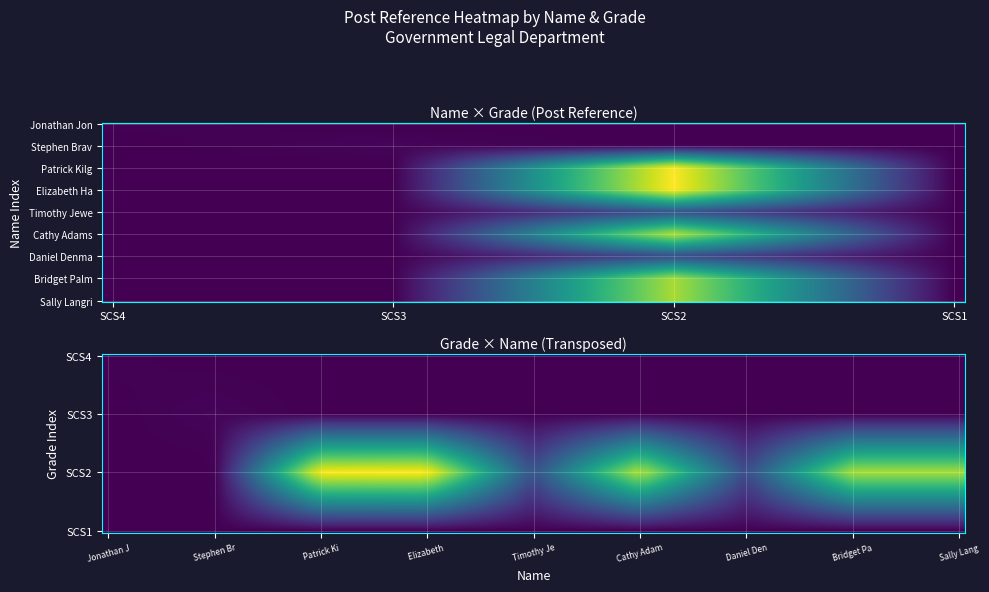

How many data points does each series have?

9